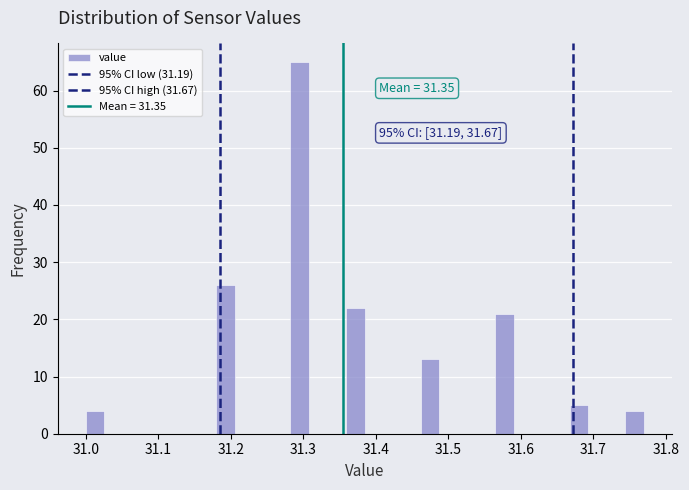

Around what value on the x-axis is the tallest bar? Give the approximate position of its centre, as read against the axis.

31.30